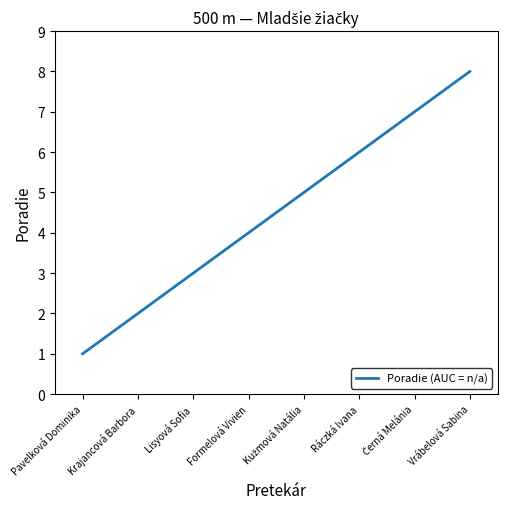

What is the sum of all values?

36